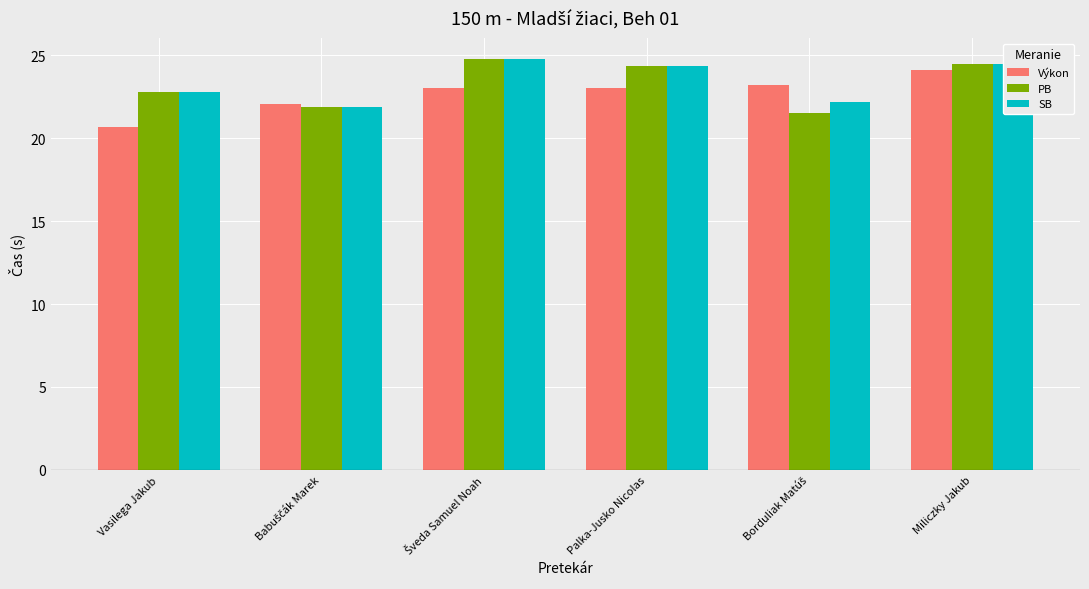

How many groups of bars are there?

6